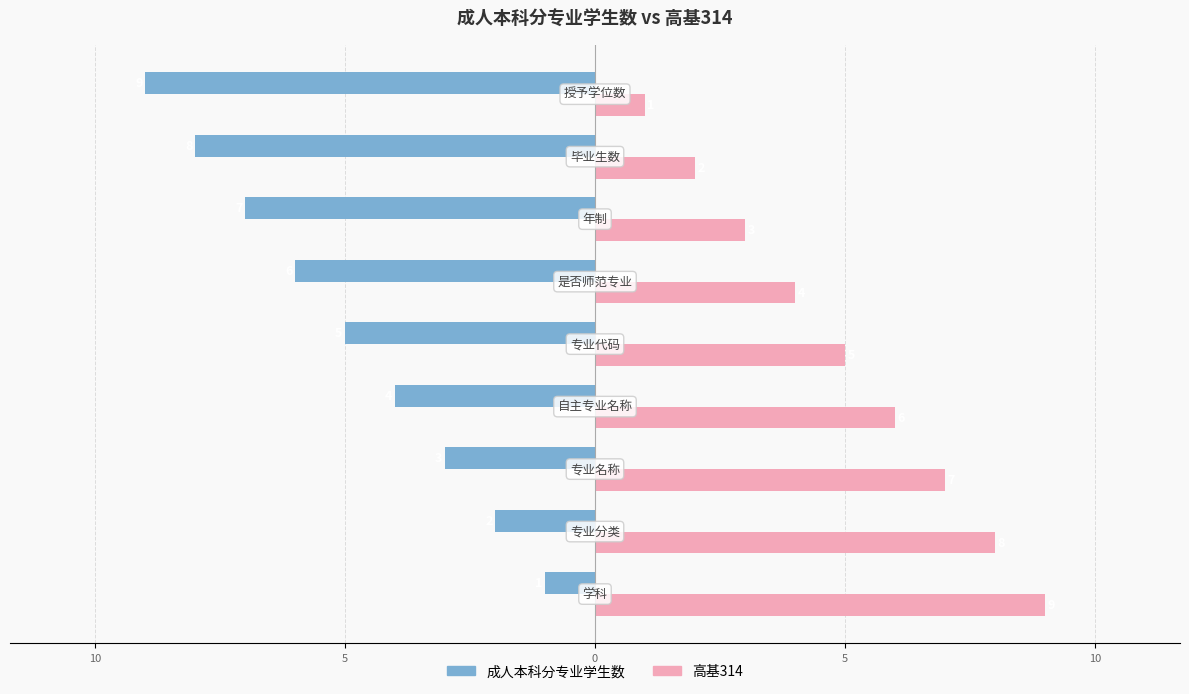

What are all the series names shown in the legend?

成人本科分专业学生数, 高基314